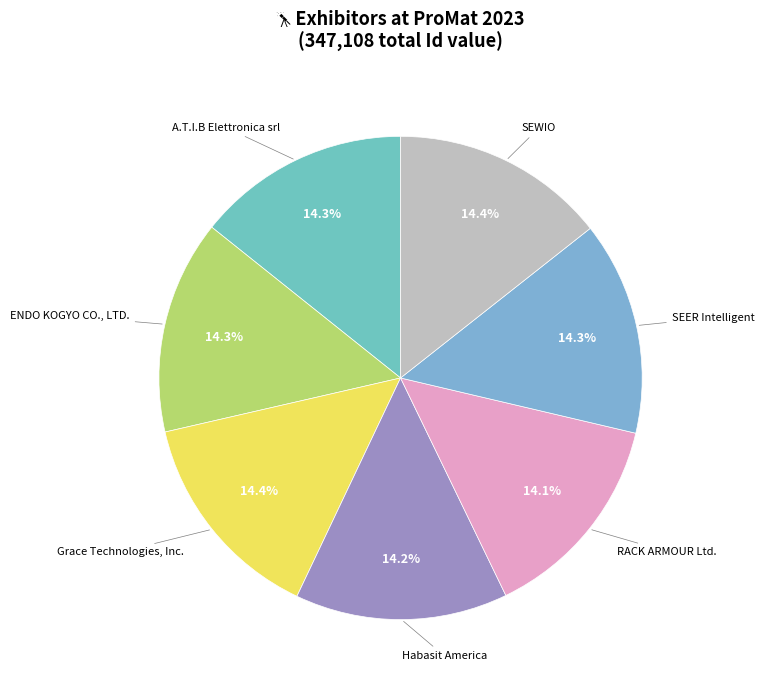

Is there any slice that represents more than half of the pie?

No